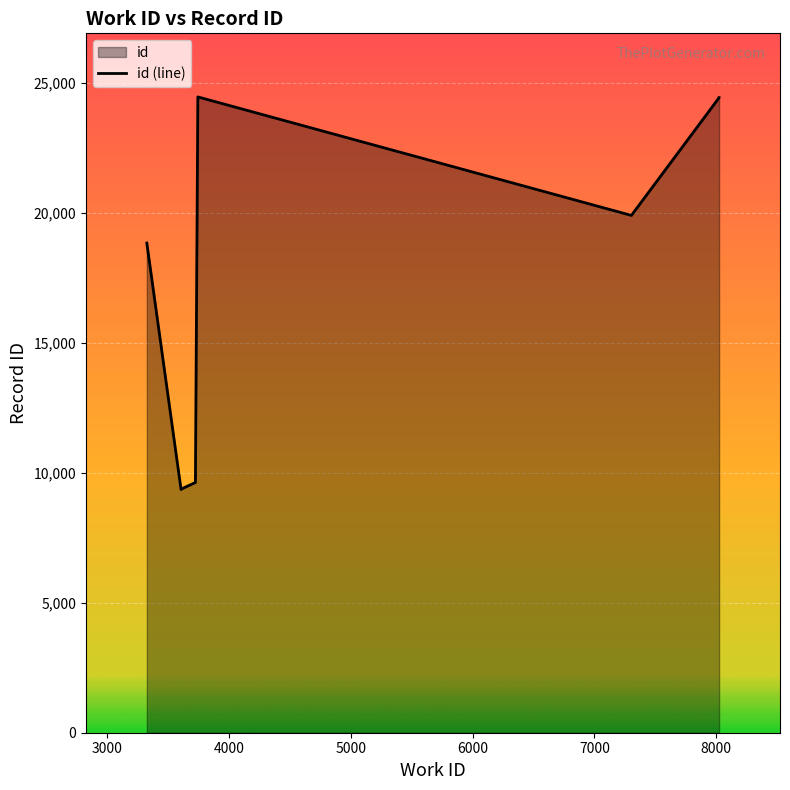

What is the average value?

17425